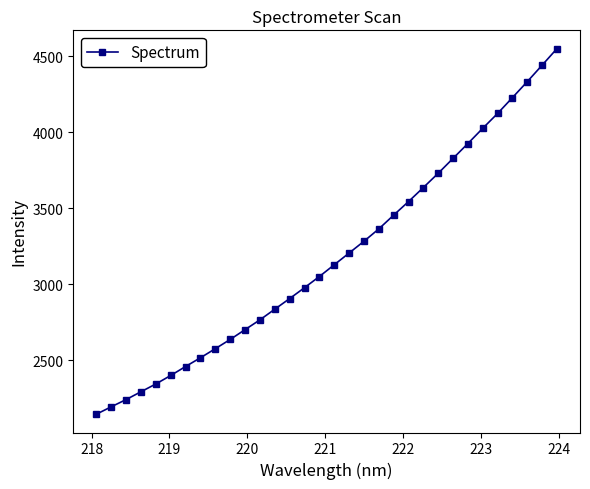

How many lines are shown in the chart?

1